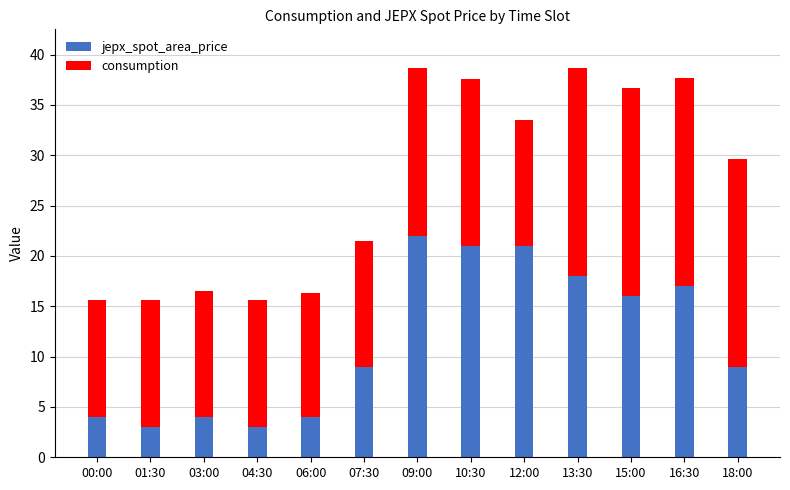

Are the bars grouped side by side (vs. stacked)?

No